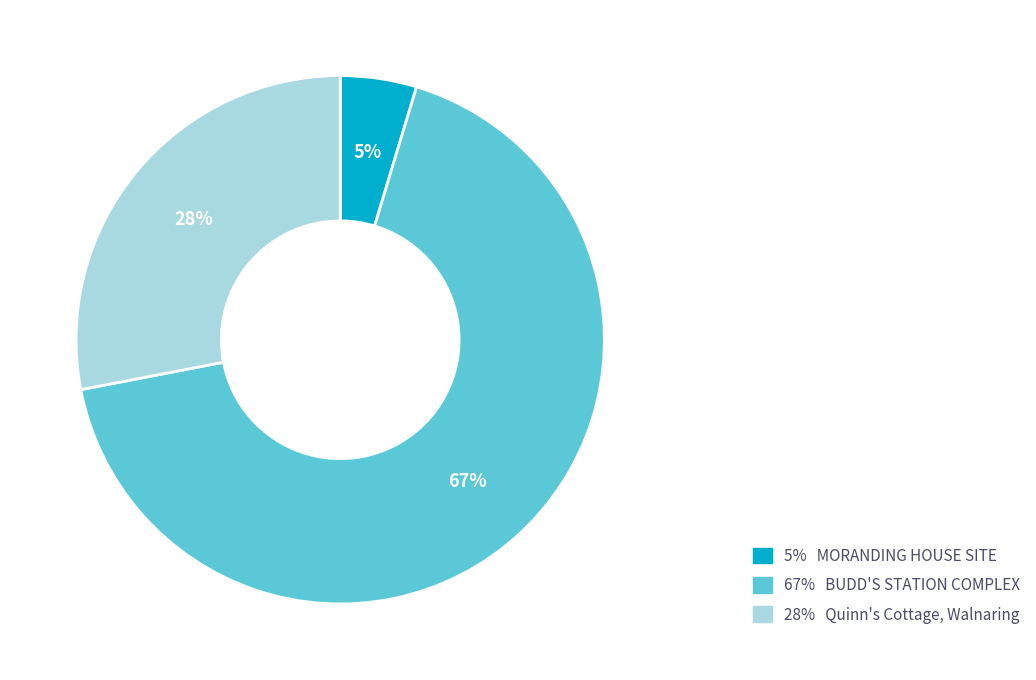

Is the sum of 67% BUDD'S STATION COMPLEX and 5% MORANDING HOUSE SITE greater than half?

Yes